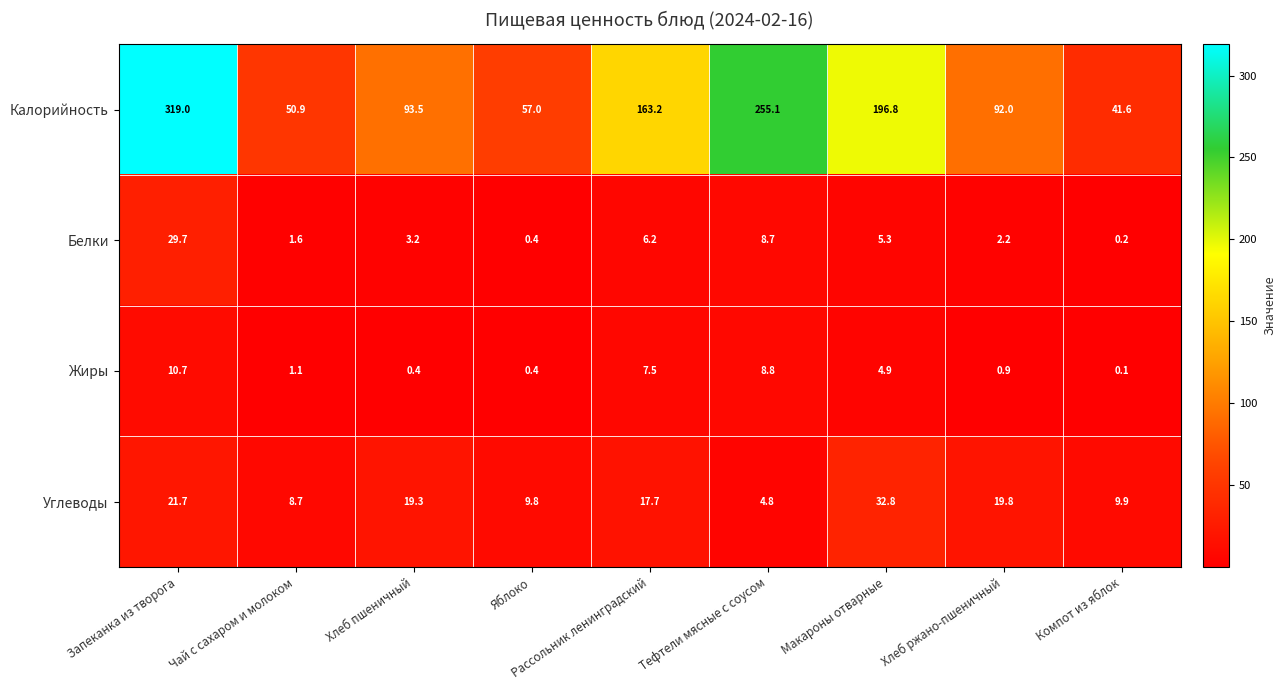

Rank the categories by Белки value from lowest to highest.

Компот из яблок, Яблоко, Чай с сахаром и молоком, Хлеб ржано-пшеничный, Хлеб пшеничный, Макароны отварные, Рассольник ленинградский, Тефтели мясные с соусом, Запеканка из творога